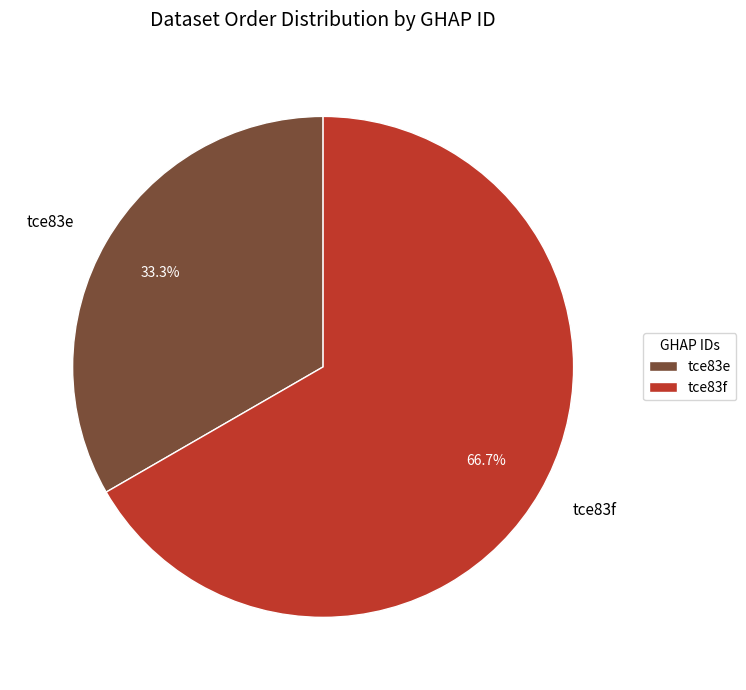

To the nearest percent, what is the combined percentage of tce83e and tce83f?

100%